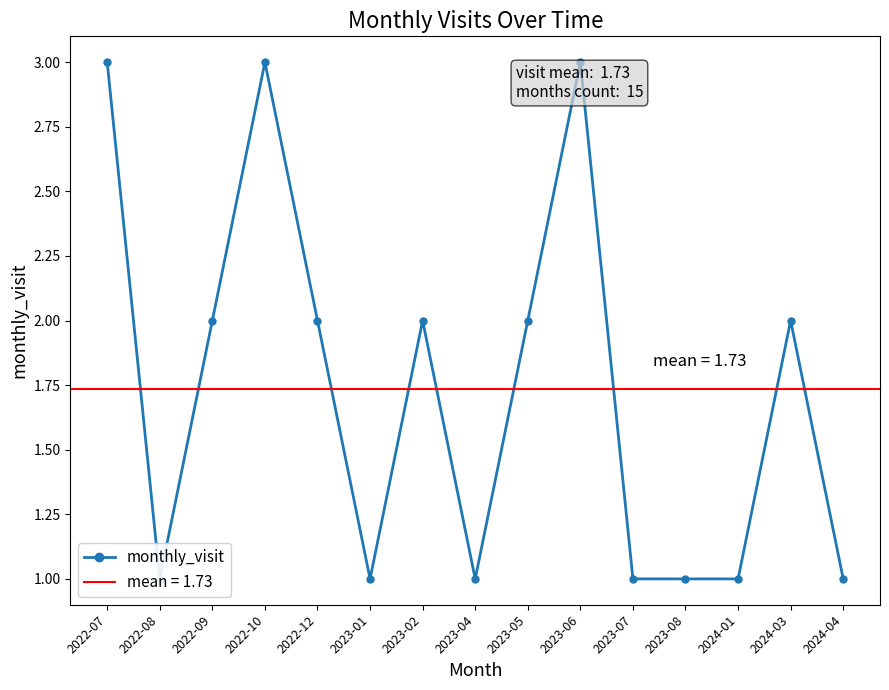

True or false: there are more than 0 points higher than both neighbors.

True